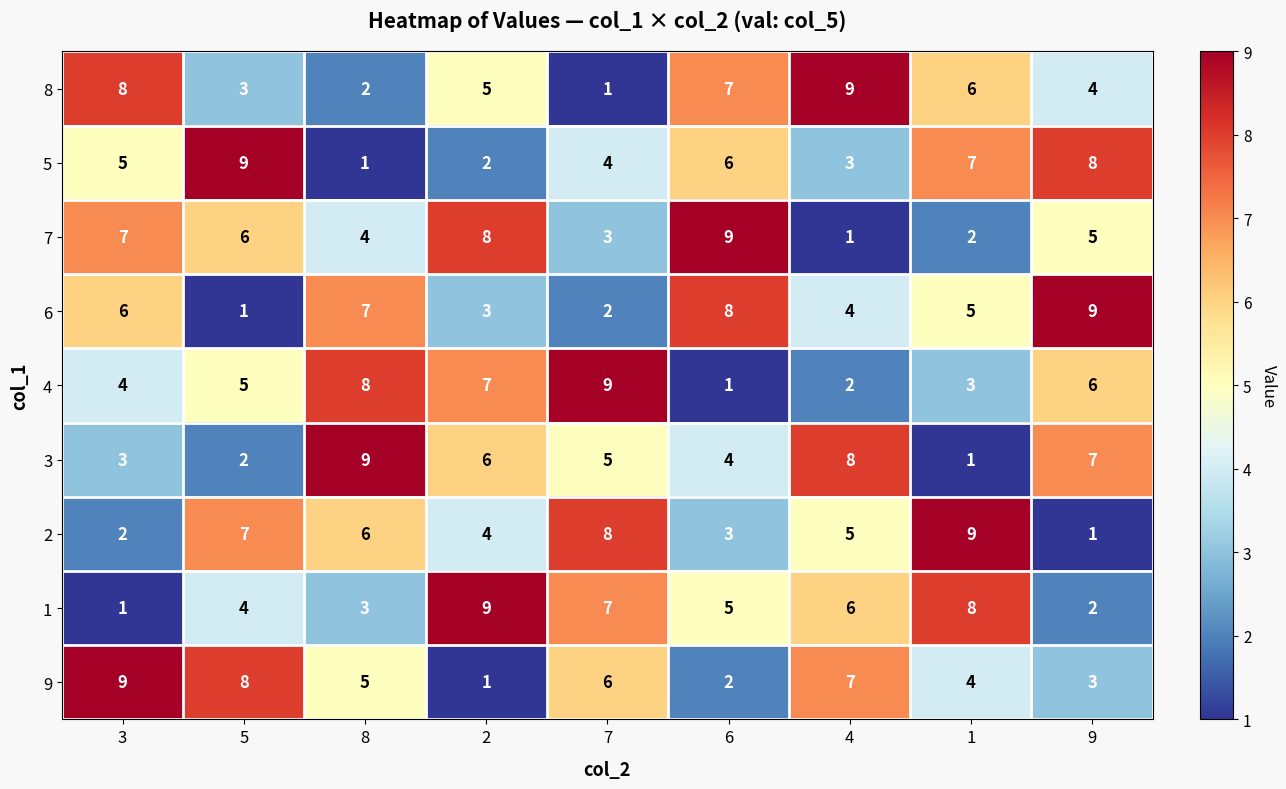

The 1 series shows 4 at 5. True or false?

True